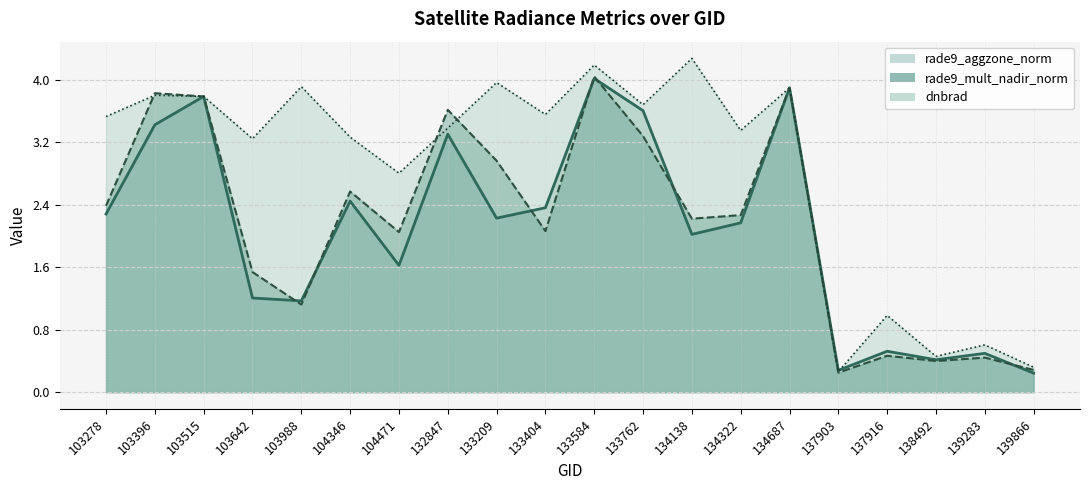

Reading left to right, list all the values displayed in this chart.

rade9_aggzone_norm: 103278=2.3	103396=3.4	103515=3.8	103642=1.2	103988=1.2	104346=2.4	104471=1.6	132847=3.3	133209=2.2	133404=2.4	133584=4.0	133762=3.6	134138=2.0	134322=2.2	134687=3.9	137903=0.3	137916=0.5	138492=0.4	139283=0.5	139866=0.2
rade9_mult_nadir_norm: 103278=2.4	103396=3.8	103515=3.8	103642=1.5	103988=1.1	104346=2.6	104471=2.1	132847=3.6	133209=3.0	133404=2.1	133584=4.0	133762=3.3	134138=2.2	134322=2.3	134687=3.9	137903=0.2	137916=0.5	138492=0.4	139283=0.4	139866=0.3
dnbrad: 103278=3.5	103396=3.8	103515=3.8	103642=3.2	103988=3.9	104346=3.3	104471=2.8	132847=3.4	133209=4.0	133404=3.6	133584=4.2	133762=3.7	134138=4.3	134322=3.4	134687=3.9	137903=0.3	137916=1.0	138492=0.5	139283=0.6	139866=0.3